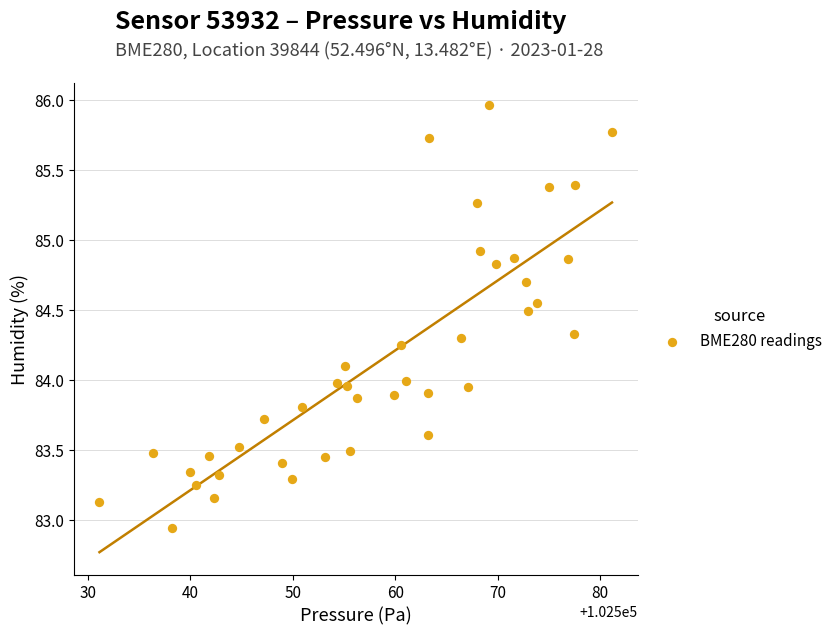

What is the range of Y values (max minus min)?

3.0